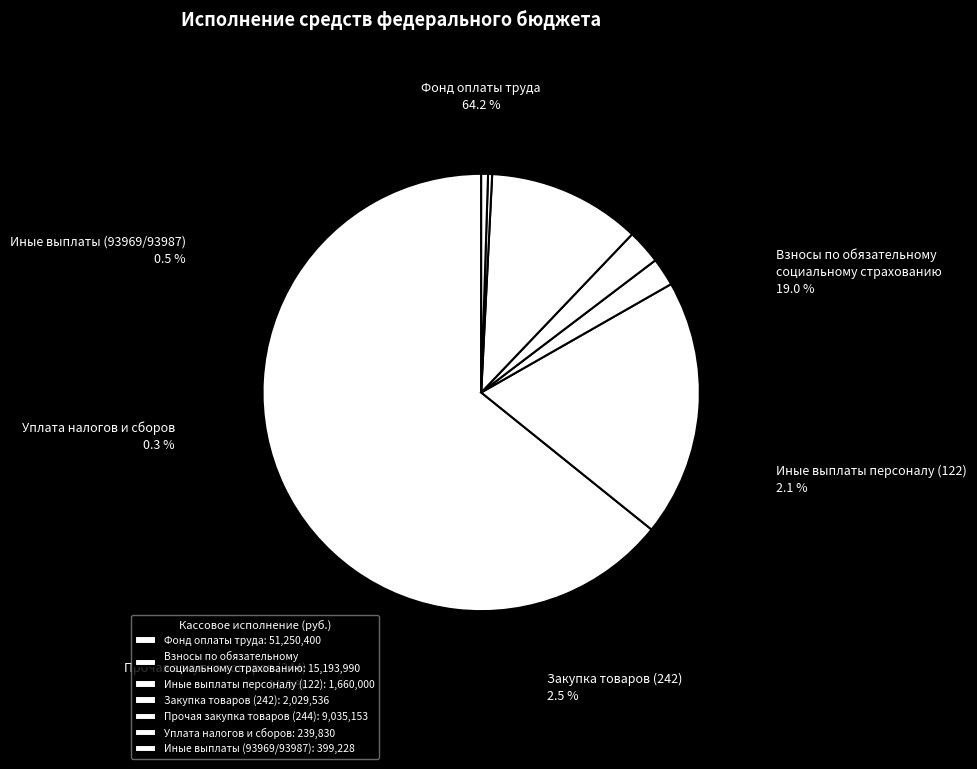

Does Фонд оплаты труда represent more than half of the total?

Yes